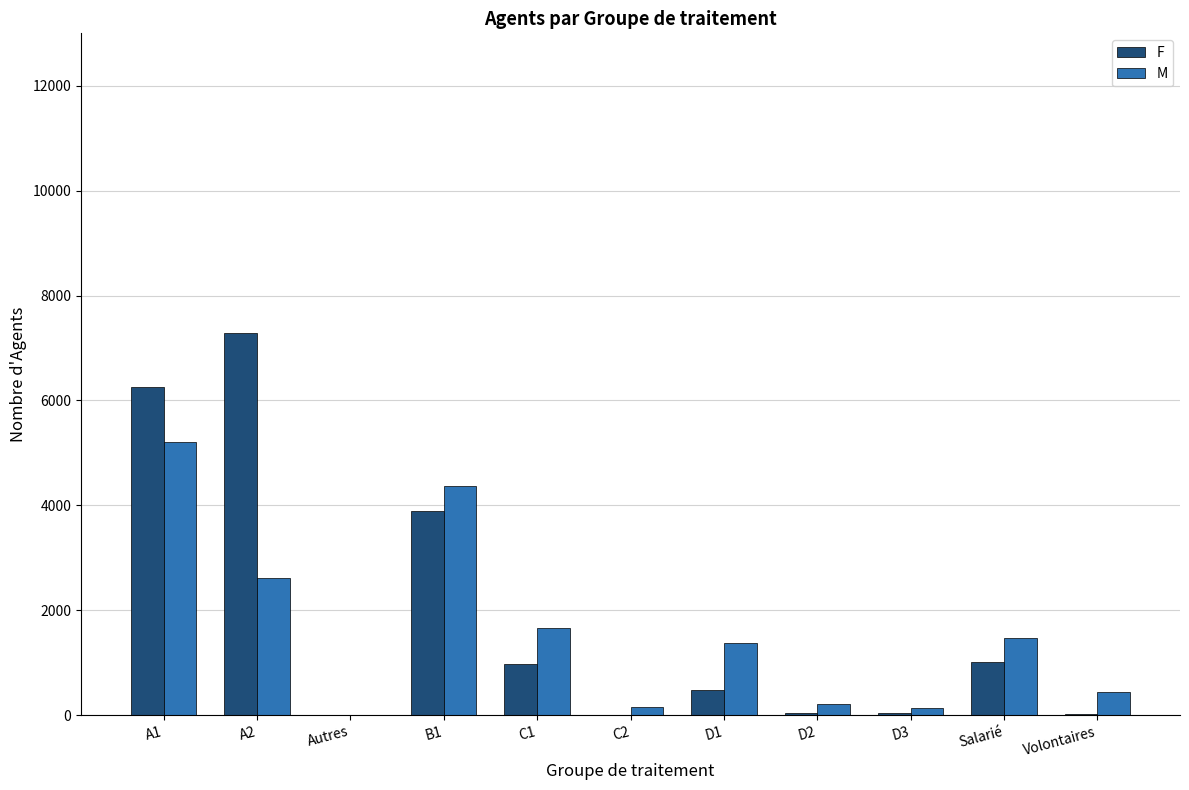

Is the value of F at D3 greater than the value of M at Volontaires?

No